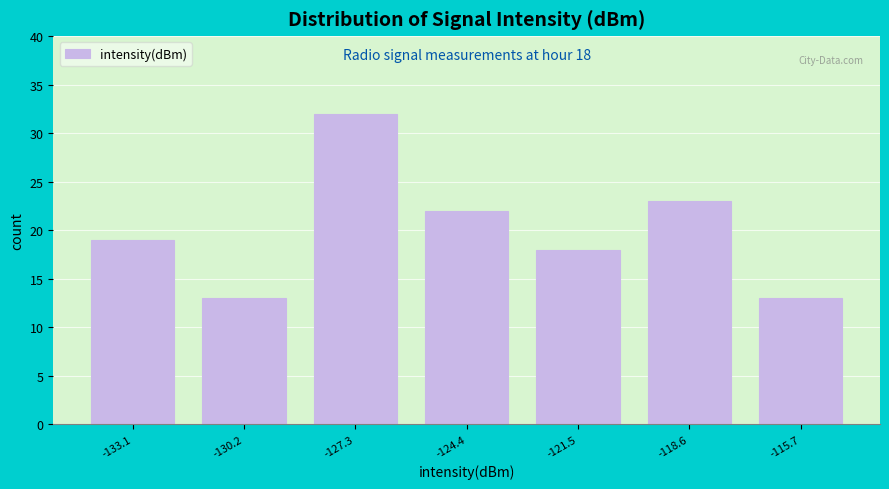

Over which range of the x-axis is the bar tallest?

-128.5 to -126.0